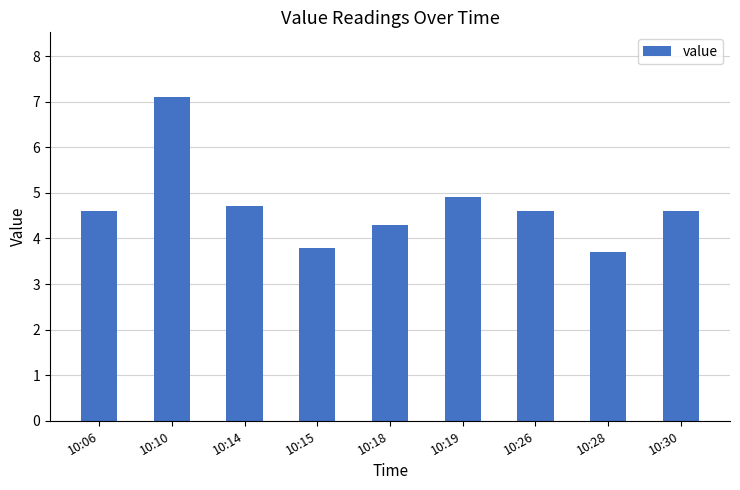

What is the minimum value shown in the chart?

3.7